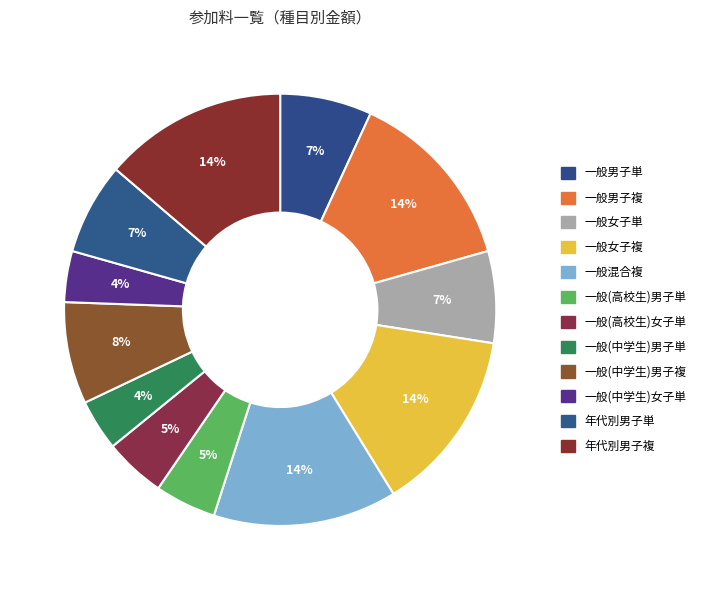

How many slices are in this pie chart?

12